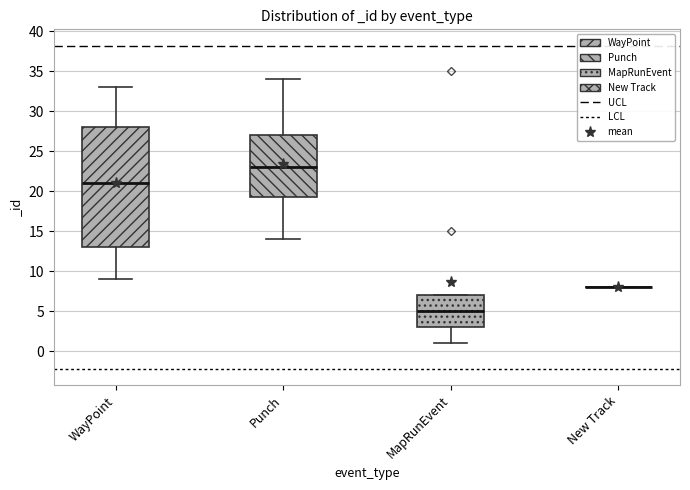

Reading left to right, transcribe this box plot: for each box, give where its median line is, the range the box spans, and where its two whiskers end, as read against the y-axis. The values are not printed on the chart, so give them approximately, as read against the axis.

WayPoint: median 21.0, box 13.0 to 28.0, whiskers 9.0 to 33.0
Punch: median 23.0, box 19.5 to 27.0, whiskers 14.0 to 34.0
MapRunEvent: median 5.0, box 3.0 to 7.0, whiskers 1.0 to 7.0
New Track: box collapsed to a line at 8.0, whiskers 8.0 to 8.0